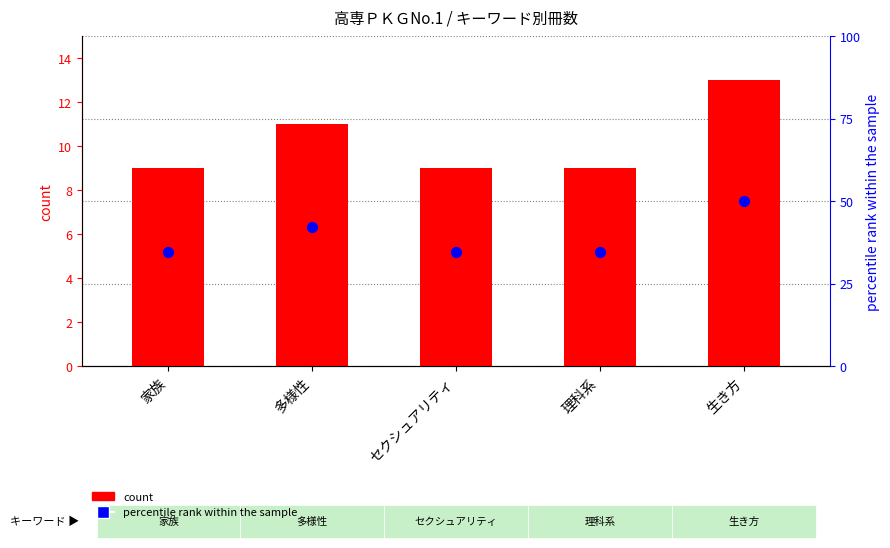

Which series has the largest total across all categories?

percentile rank within the sample